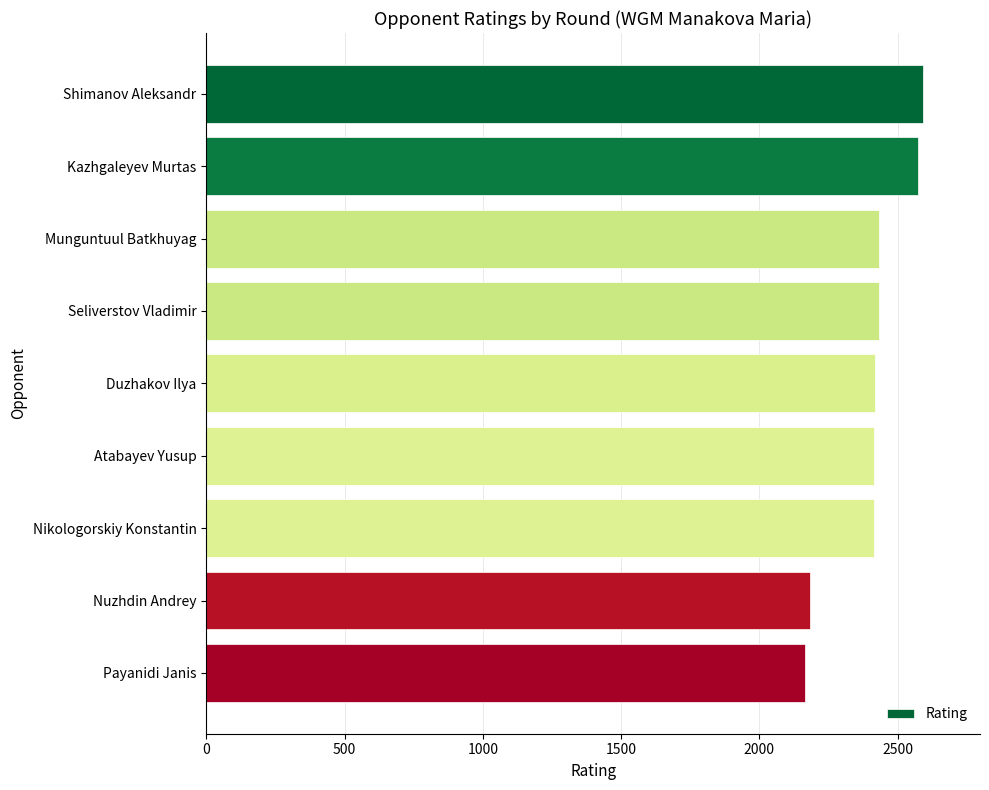

Between Payanidi Janis and Munguntuul Batkhuyag, which is larger?

Munguntuul Batkhuyag